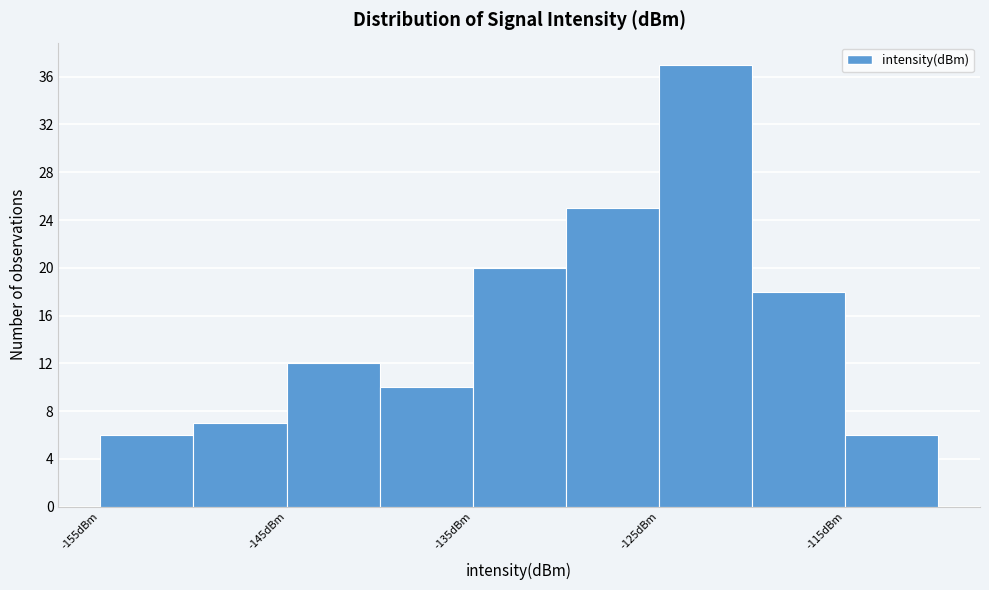

Reading left to right, transcribe this chart: for each bar, give the range it covers on the x-axis and its height. The values are not printed on the chart, so give them approximately, as read against the axis.

-155 to -150: 6
-150 to -145: 7
-145 to -140: 12
-140 to -135: 10
-135 to -130: 20
-130 to -125: 25
-125 to -120: 37
-120 to -115: 18
-115 to -110: 6